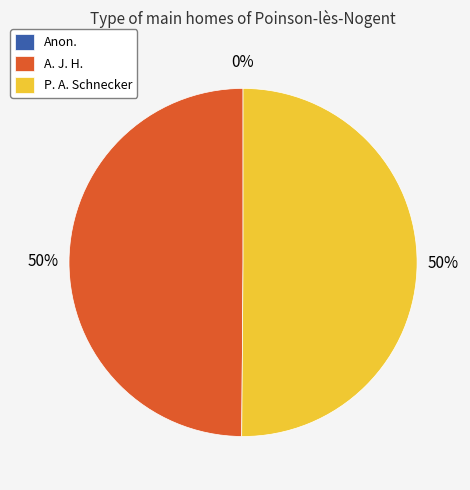

What is the smallest slice in the pie chart?

Anon.